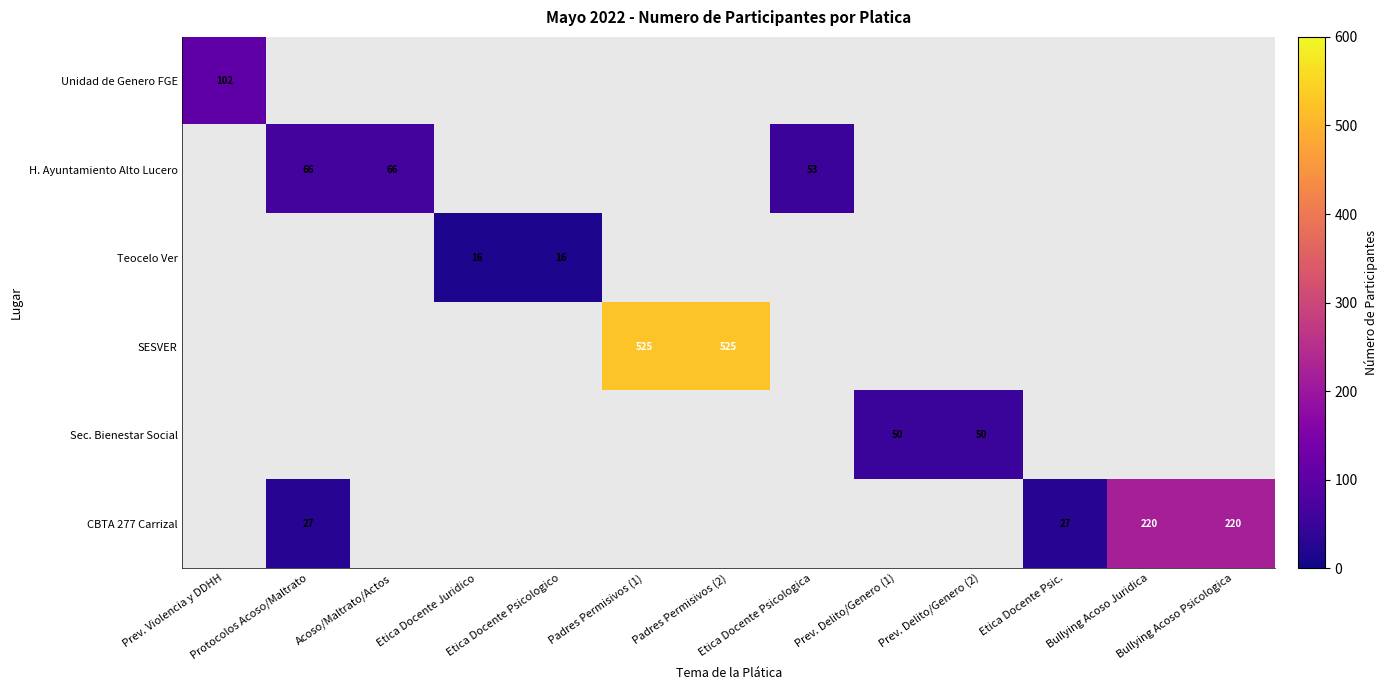

What is the lowest value of the Unidad de Genero FGE series?

102.0